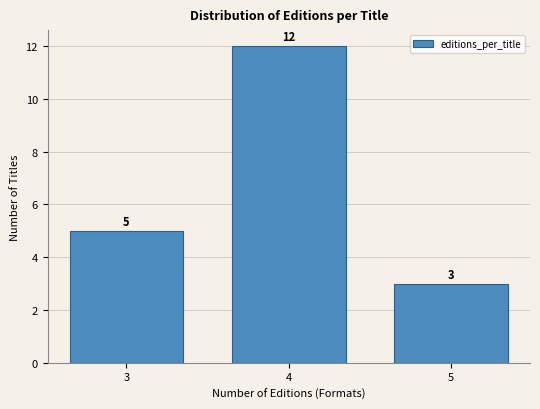

Reading left to right, transcribe this chart: for each bar, give the range it covers on the x-axis and its height.

2.5 to 3.5: 5
3.5 to 4.5: 12
4.5 to 5.5: 3